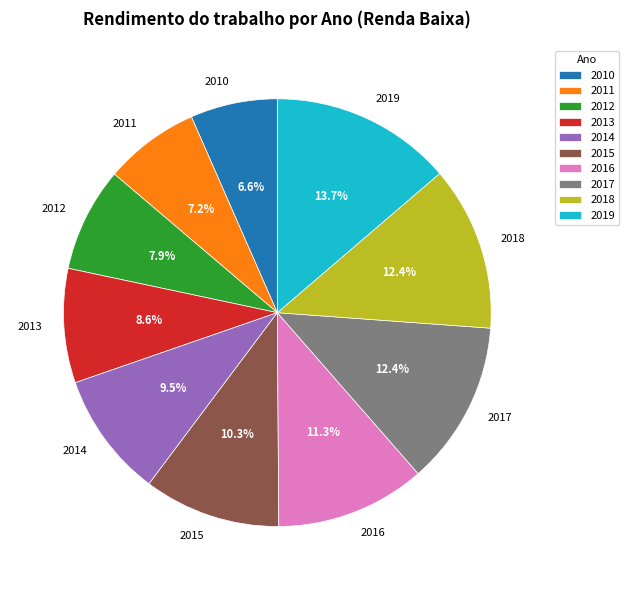

What portion of the pie excludes 2015?

89.7%